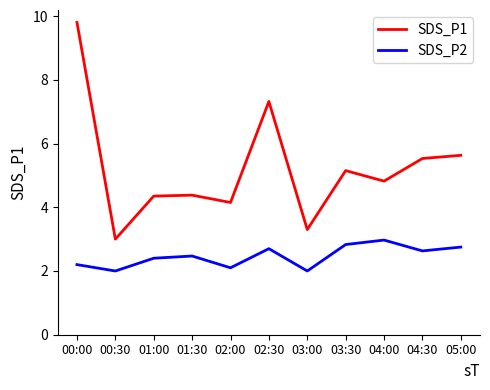

What is the difference between the maximum and minimum values in the SDS_P1 series?

6.8